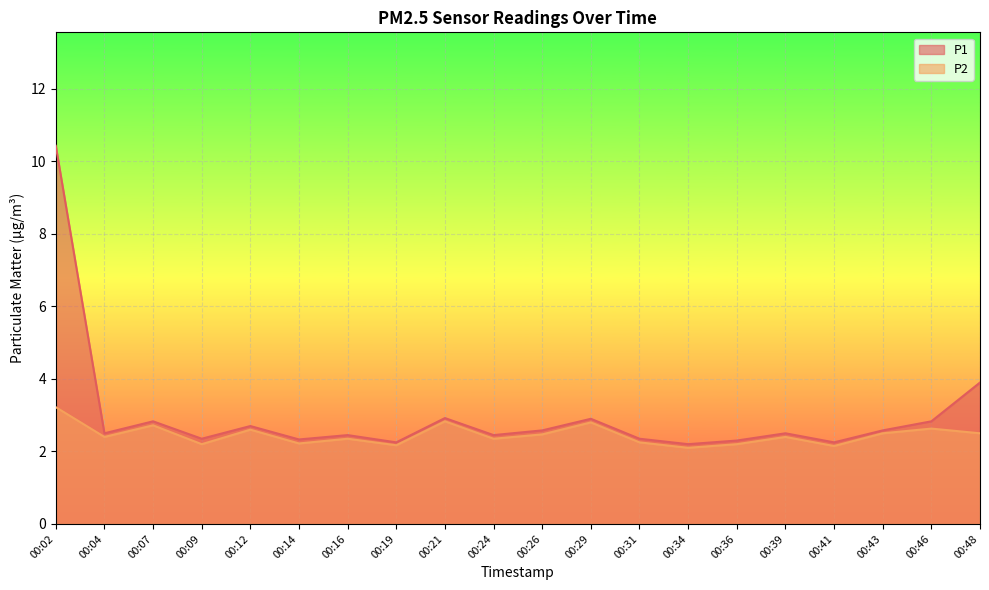

What value does the P2 series have at 00:21?

2.8